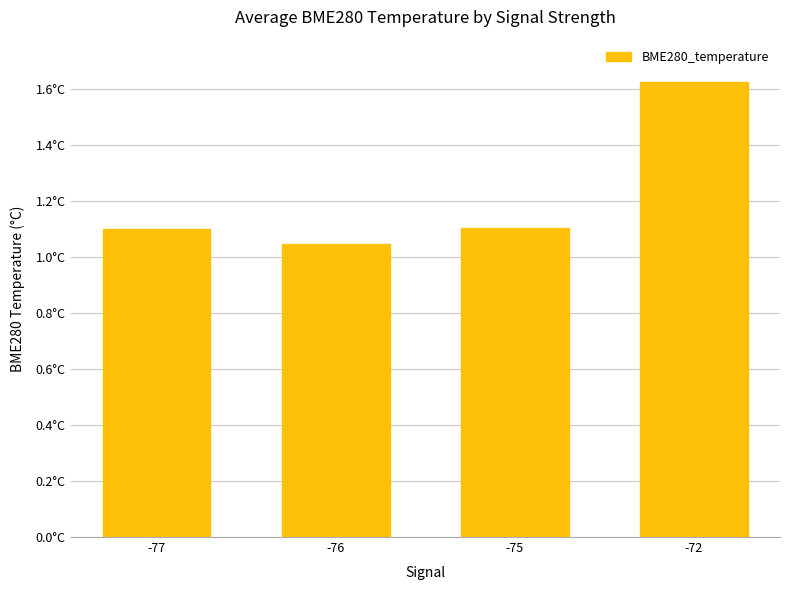

Reading right to left, list all the values displayed in this chart.

1.6	1.1	1.0	1.1